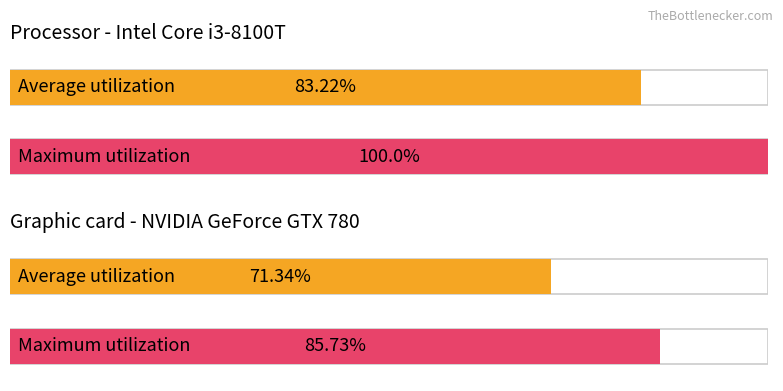

What is the minimum value for Maximum utilization?

85.7